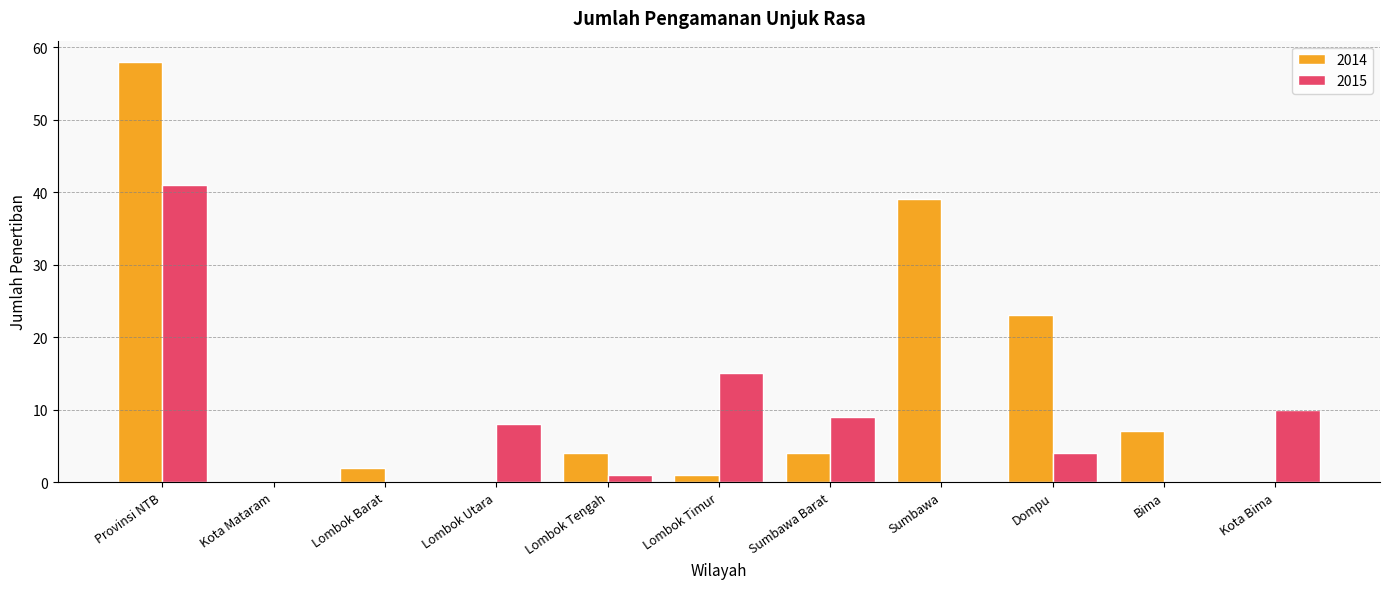

Count the number of categories in the chart.

11